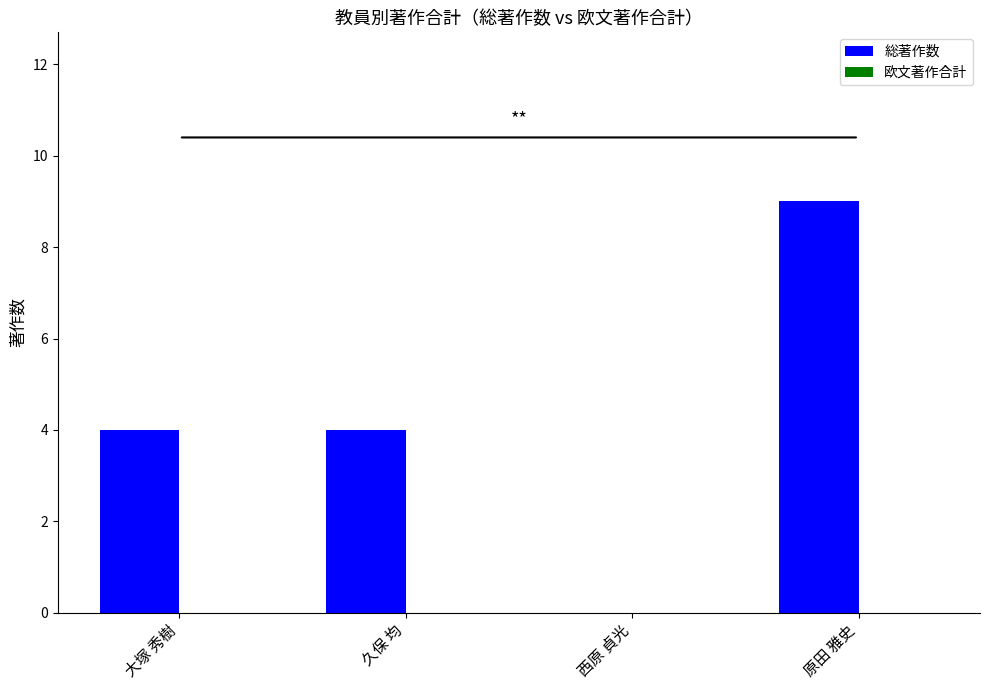

How many data points does each series have?

4